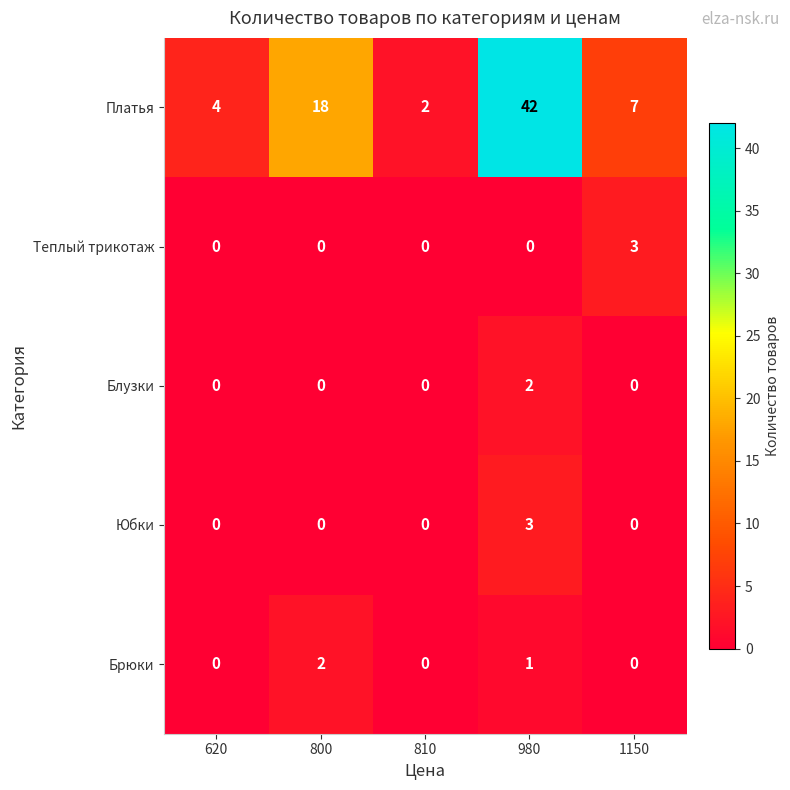

What is the maximum value shown in the chart?

42